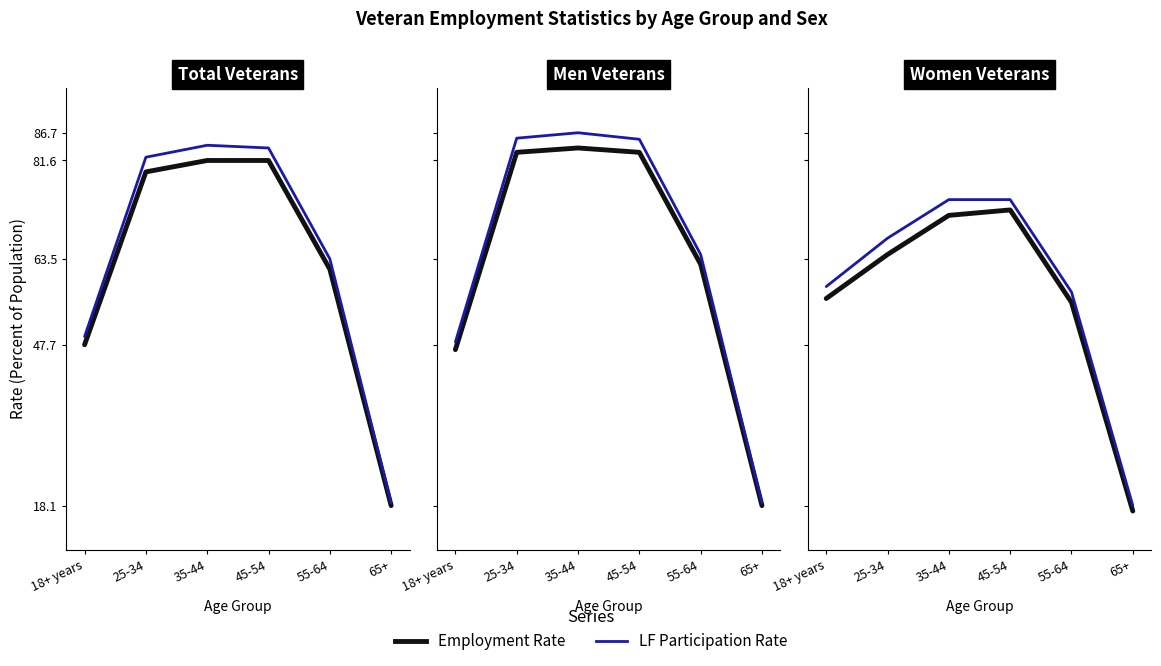

How many values in the LF Participation Rate series are below 67?

3